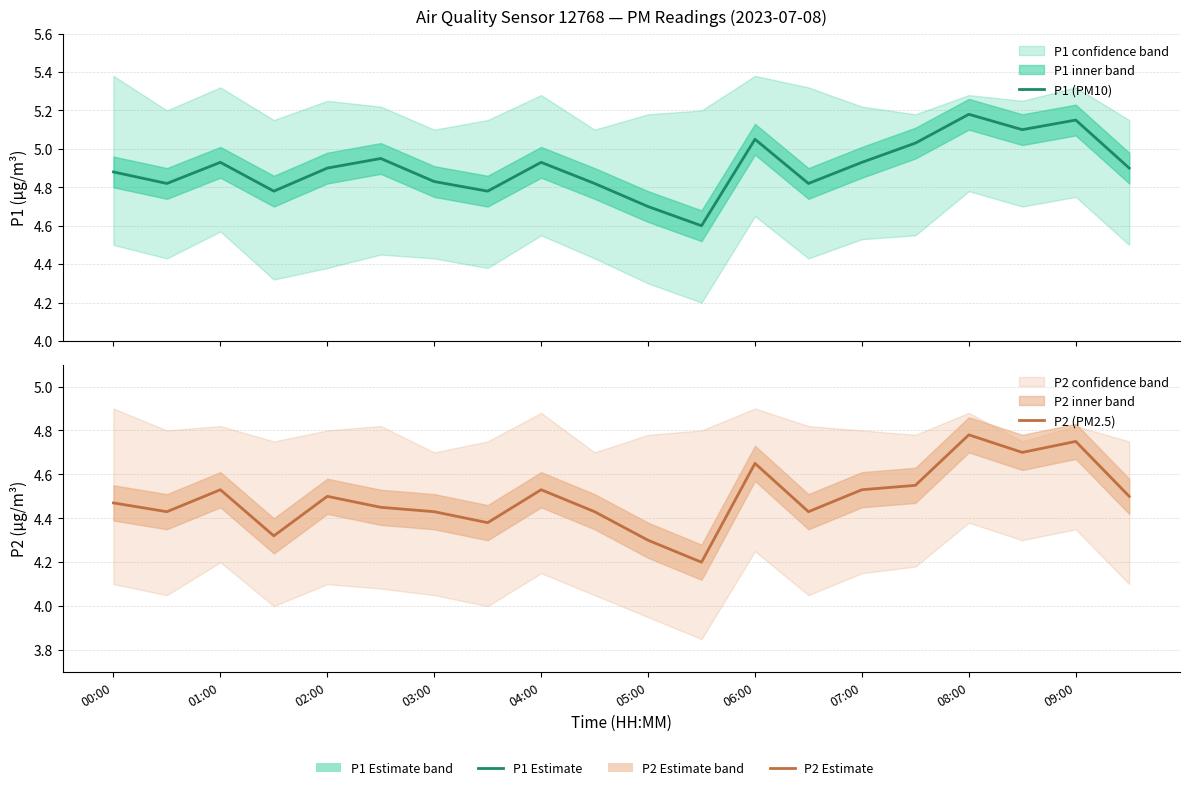

Which series has the largest range (max minus min)?

P1 (PM10)